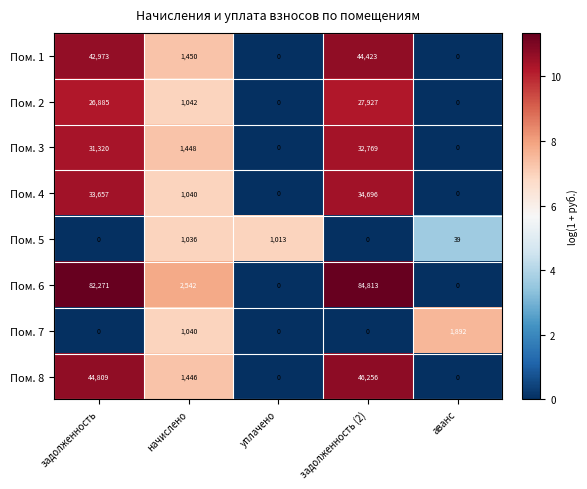

How many data points in Пом. 6 are less than 2542?

2